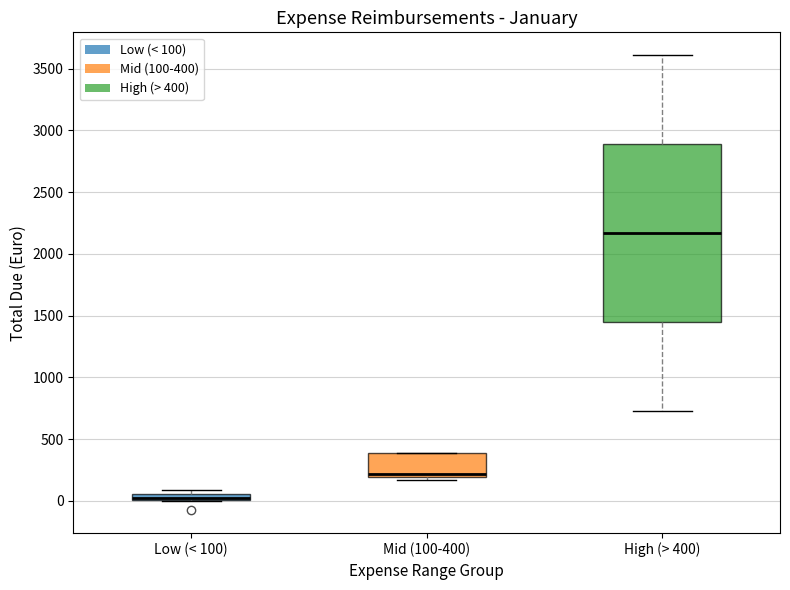

Where is the lower edge of the box for Low (< 100) on the y-axis? The values are not printed on the chart, so give them approximately, as read against the axis.

0